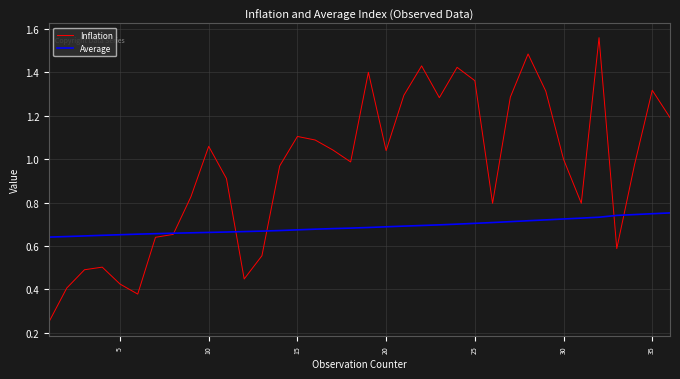

What are all the series names shown in the legend?

Inflation, Average